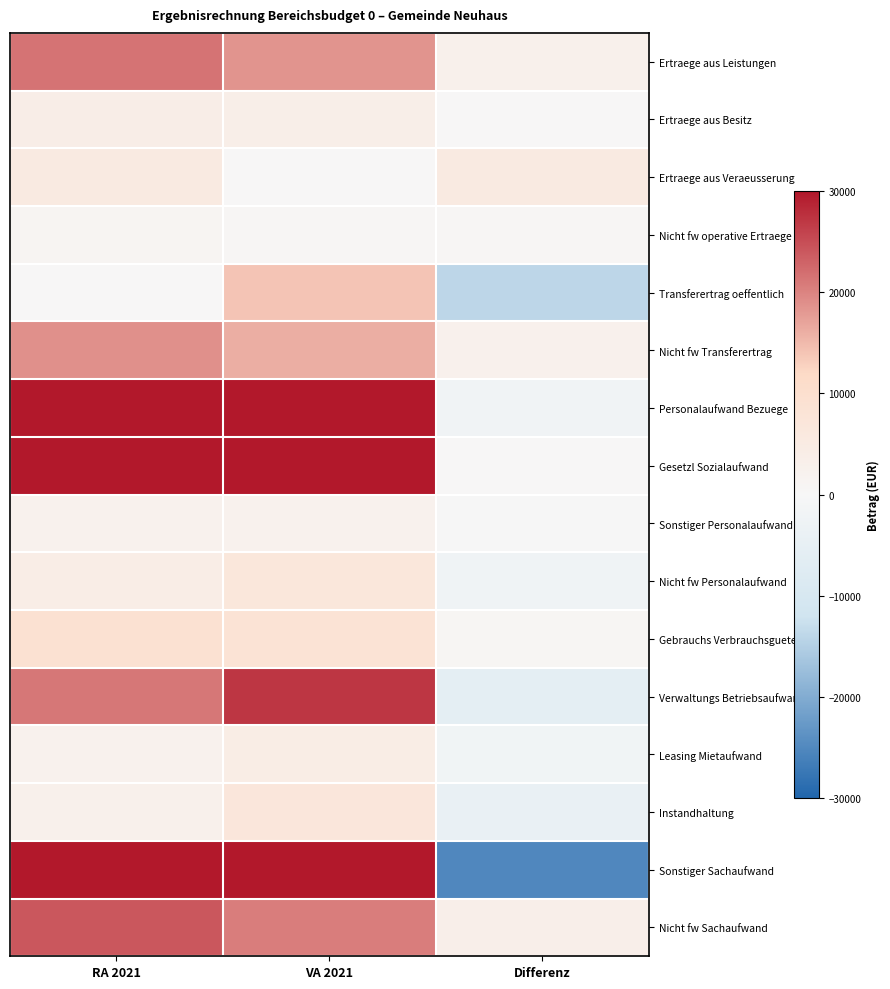

Reading left to right, extract all data points from this chart.

Ertraege aus Leistungen: RA 2021=21517.4	VA 2021=18500.0	Differenz=3017.4
Ertraege aus Besitz: RA 2021=3876.9	VA 2021=3700.0	Differenz=176.9
Ertraege aus Veraeusserung: RA 2021=5381.2	VA 2021=0.0	Differenz=5381.2
Nicht fw operative Ertraege: RA 2021=1254.0	VA 2021=700.0	Differenz=554.0
Transferertrag oeffentlich: RA 2021=0.0	VA 2021=14000.0	Differenz=-14000.0
Nicht fw Transferertrag: RA 2021=18770.9	VA 2021=16100.0	Differenz=2670.9
Personalaufwand Bezuege: RA 2021=167028.4	VA 2021=169100.0	Differenz=-2071.6
Gesetzl Sozialaufwand: RA 2021=44389.6	VA 2021=44200.0	Differenz=189.6
Sonstiger Personalaufwand: RA 2021=2286.7	VA 2021=2300.0	Differenz=-13.3
Nicht fw Personalaufwand: RA 2021=4138.1	VA 2021=6700.0	Differenz=-2561.8
Gebrauchs Verbrauchsgueter: RA 2021=9200.6	VA 2021=8400.0	Differenz=800.6
Verwaltungs Betriebsaufwand: RA 2021=21148.6	VA 2021=27100.0	Differenz=-5951.4
Leasing Mietaufwand: RA 2021=2417.8	VA 2021=4300.0	Differenz=-1882.2
Instandhaltung: RA 2021=2753.6	VA 2021=6900.0	Differenz=-4146.4
Sonstiger Sachaufwand: RA 2021=174210.0	VA 2021=199300.0	Differenz=-25090.0
Nicht fw Sachaufwand: RA 2021=24099.9	VA 2021=20600.0	Differenz=3499.9